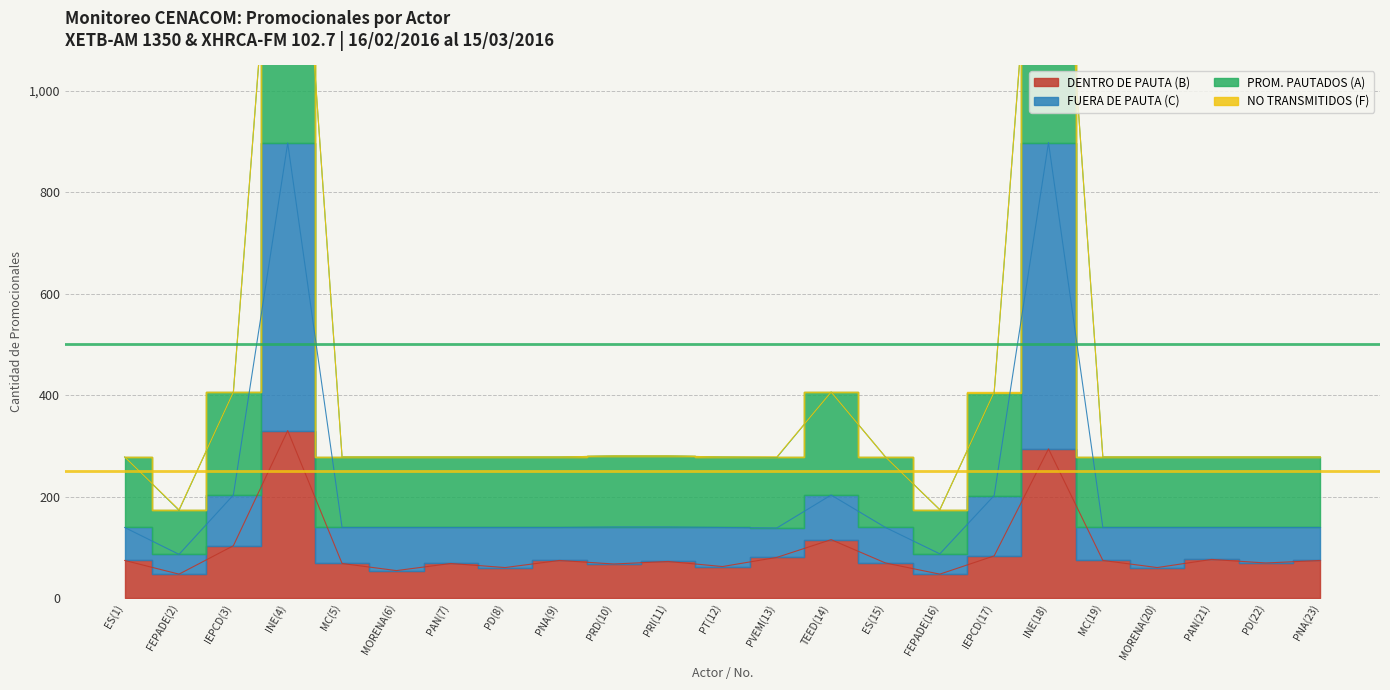

List the labels in order of DENTRO DE PAUTA (B) value, smallest first.

FEPADE(2), FEPADE(16), MORENA(6), PD(8), MORENA(20), PT(12), PRD(10), MC(5), PAN(7), ES(15), PD(22), PRI(11), ES(1), PNA(9), MC(19), PNA(23), PAN(21), PVEM(13), IEPCD(17), IEPCD(3), TEED(14), INE(18), INE(4)